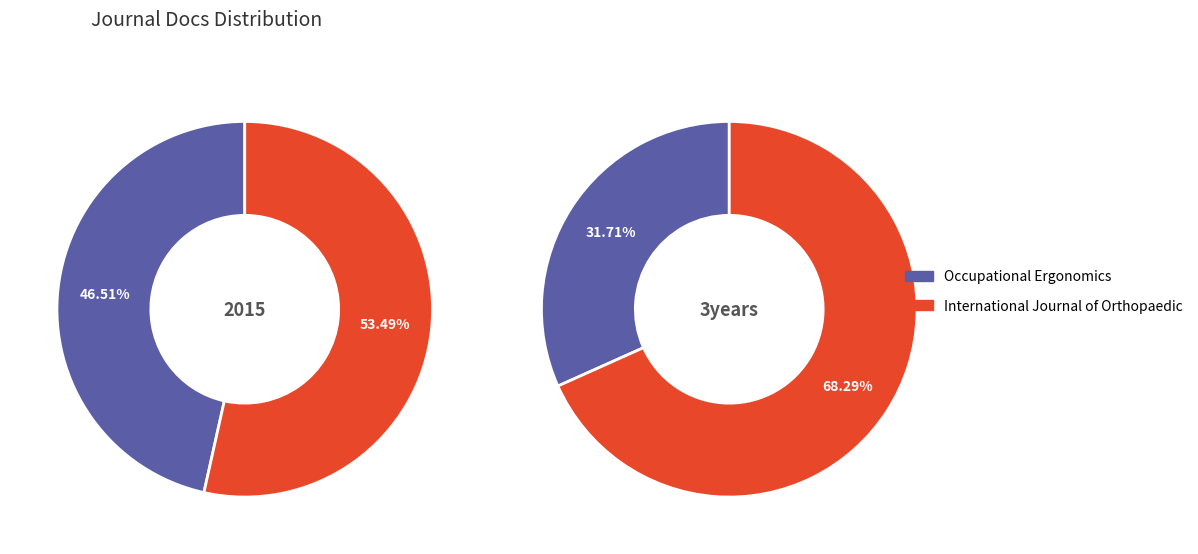

How many slices are in this pie chart?

2